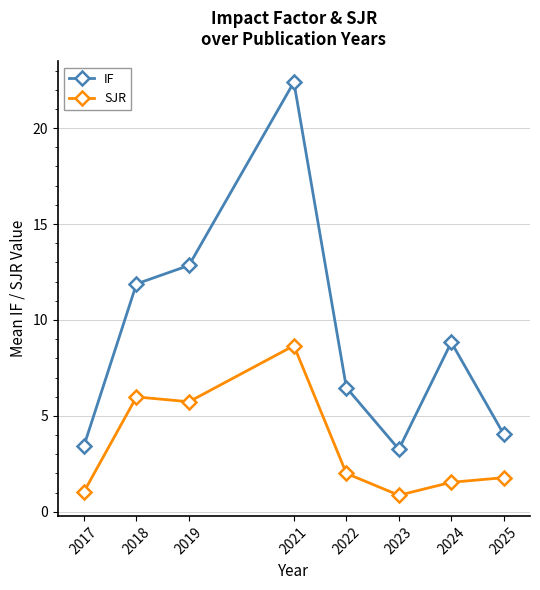

What is the approximate value of SJR at 2021?

8.7